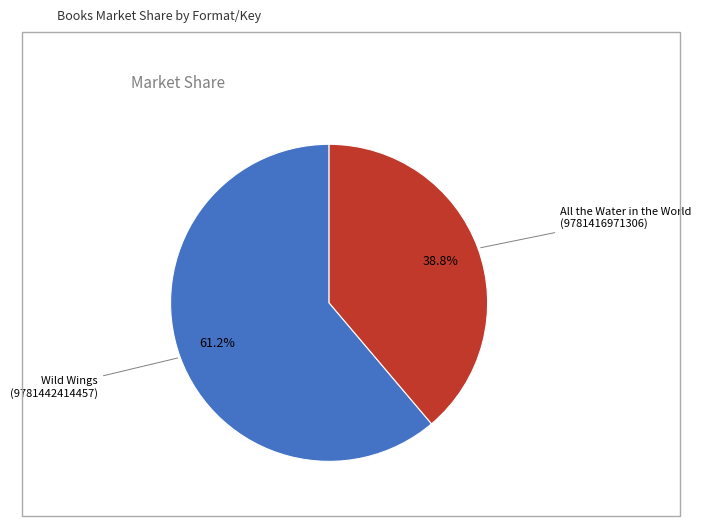

Does any single category account for the majority?

Yes